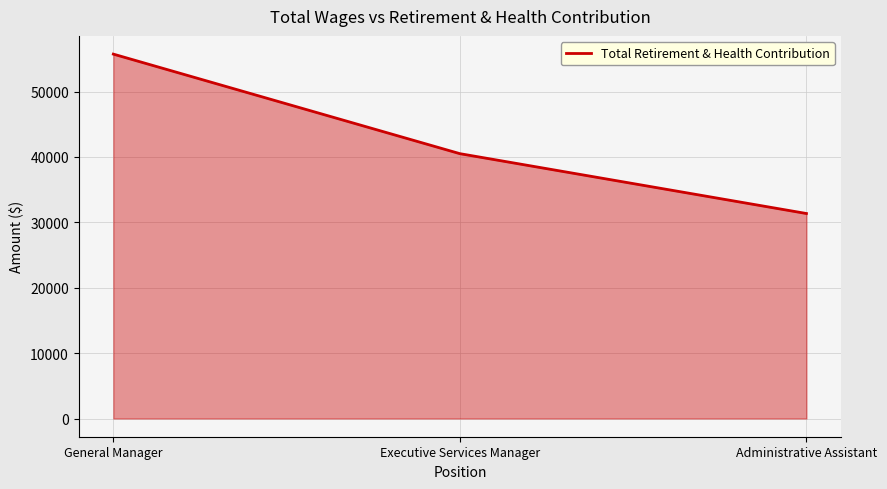

Is it true that the value at General Manager is 72921?

False